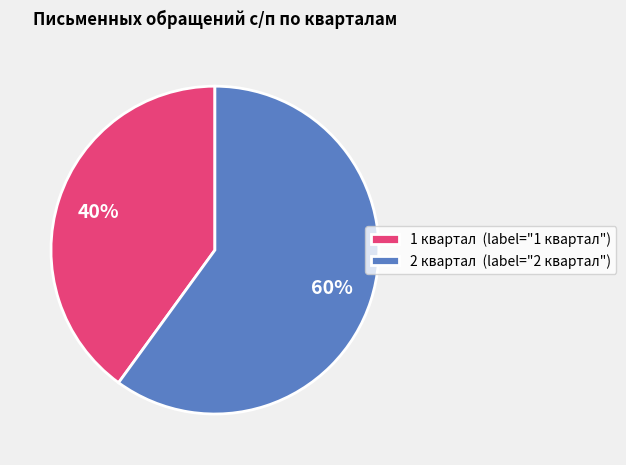

To the nearest percent, what is the difference between the largest and smallest slice percentages?

20%